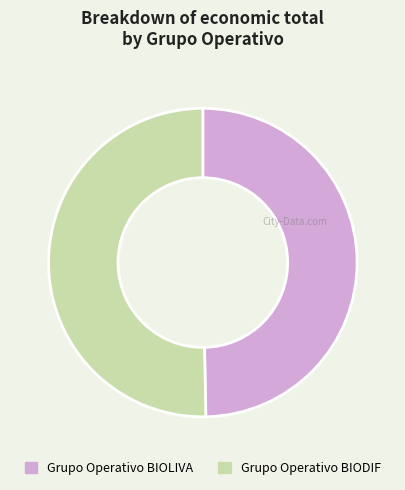

Which has a higher value, Grupo Operativo BIOLIVA or Grupo Operativo BIODIF?

Grupo Operativo BIODIF